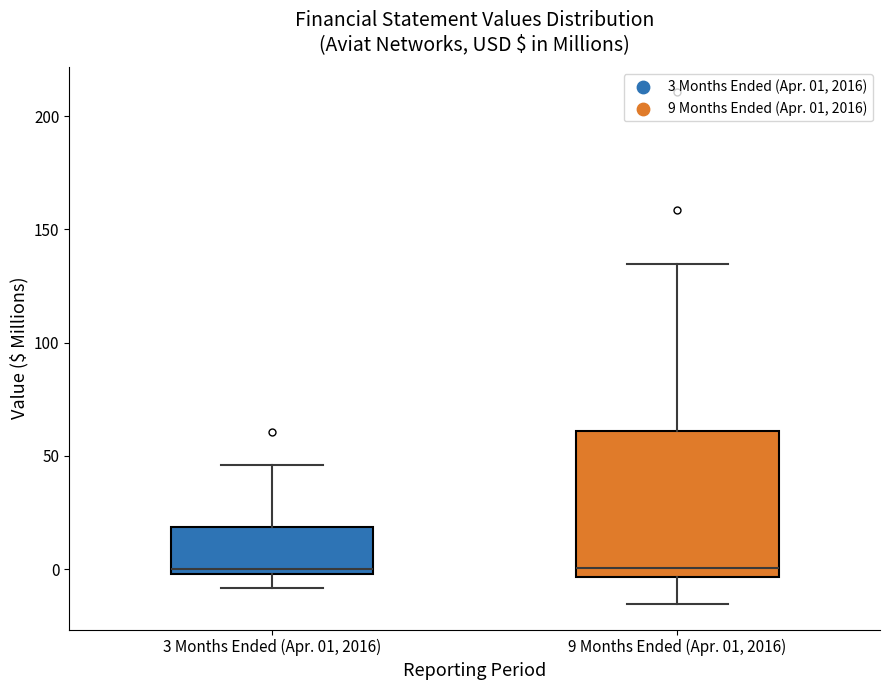

Reading left to right, transcribe this box plot: for each box, give where its median line is, the range the box spans, and where its two whiskers end, as read against the y-axis. The values are not printed on the chart, so give them approximately, as read against the axis.

3 Months Ended (Apr. 01, 2016): median 0 (just above the box's lower edge), box 0 to 20, whiskers -10 to 45
9 Months Ended (Apr. 01, 2016): median 0, box -5 to 60, whiskers -15 to 135